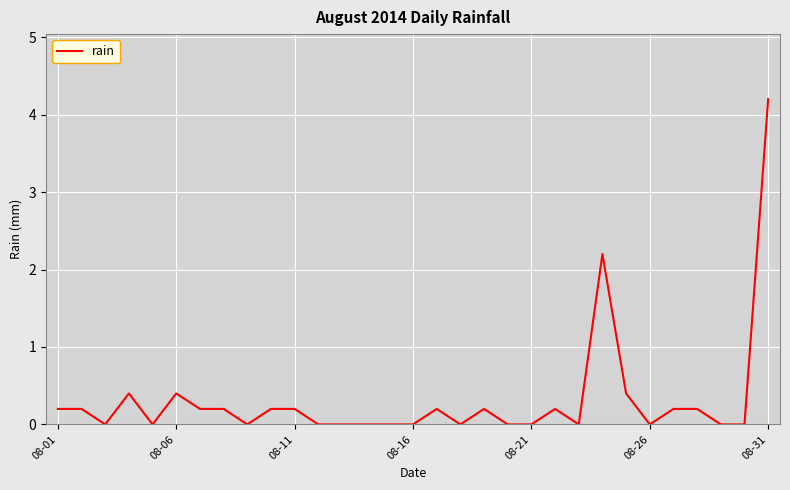

What is the greatest value displayed?

4.2